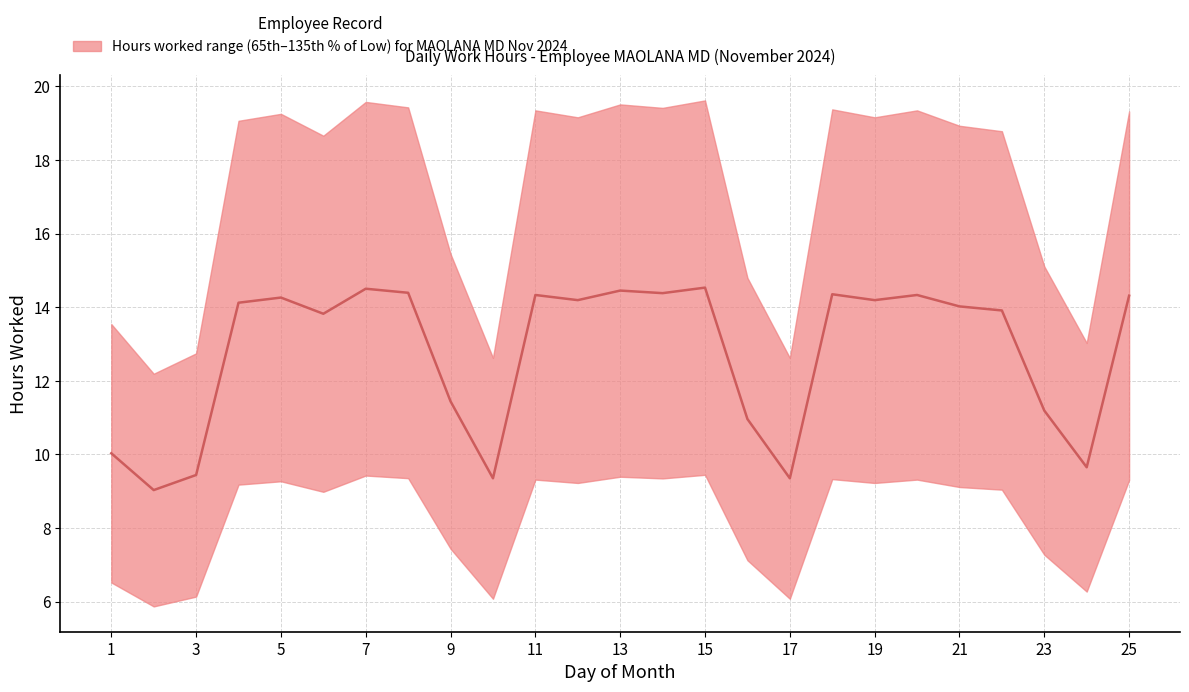

What is the difference between the second highest and second lowest values?

5.2